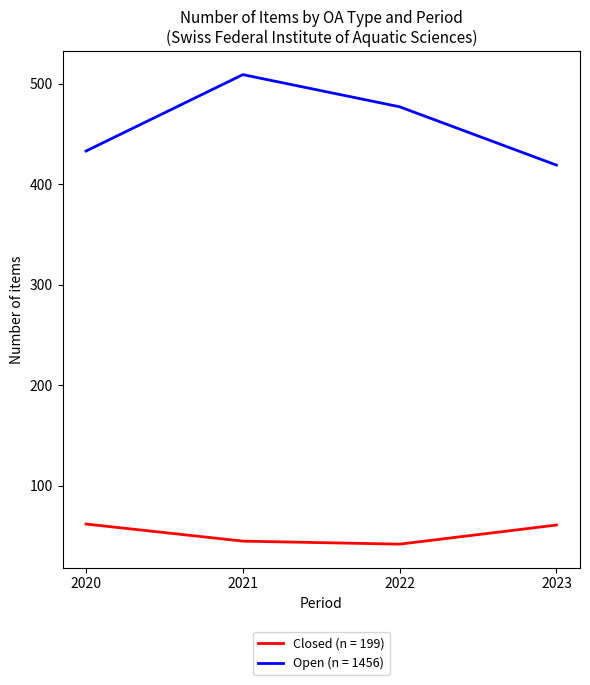

Where is the first local maximum for Open (n = 1456)?

2021